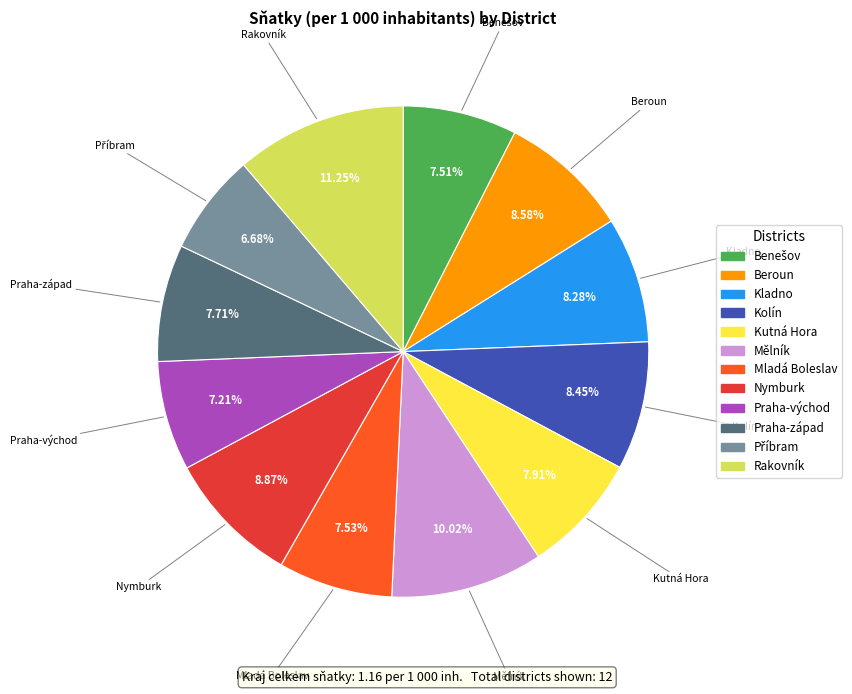

Which slice is the largest?

Rakovník